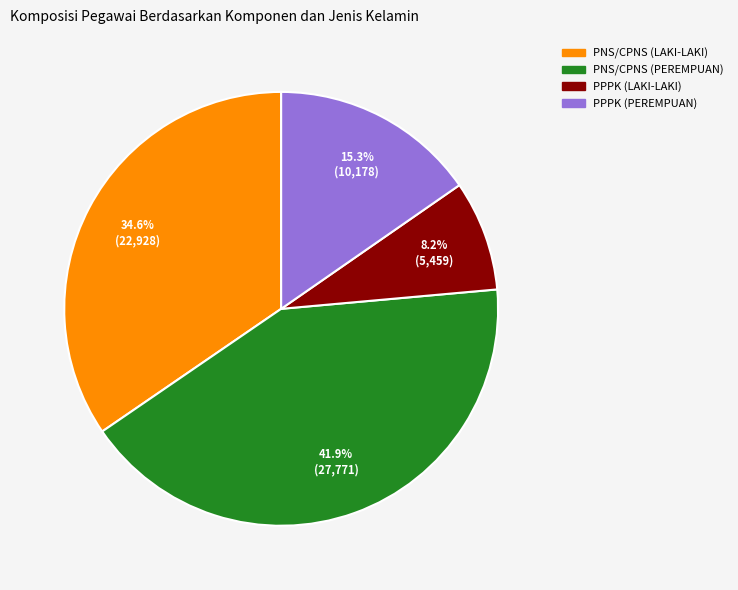

How much of the chart is everything except PNS/CPNS (PEREMPUAN)?

58.1%